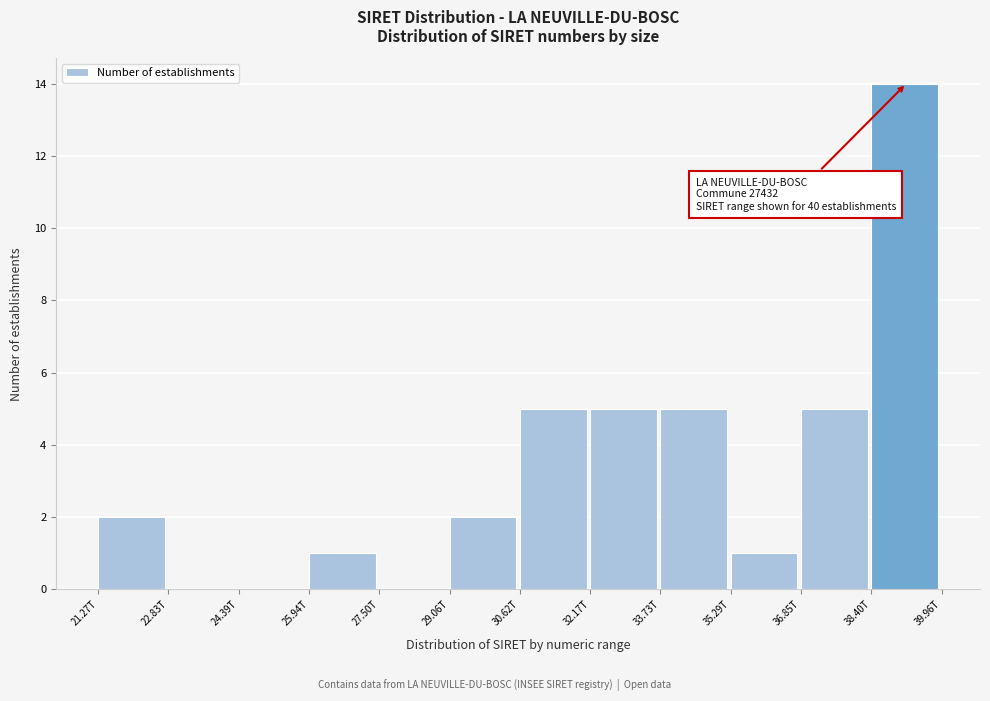

Reading left to right, list all the values displayed in this chart.

21.27T=2	22.83T=0	24.39T=0	25.94T=1	27.50T=0	29.06T=2	30.62T=5	32.17T=5	33.73T=5	35.29T=1	36.85T=5	38.40T=14